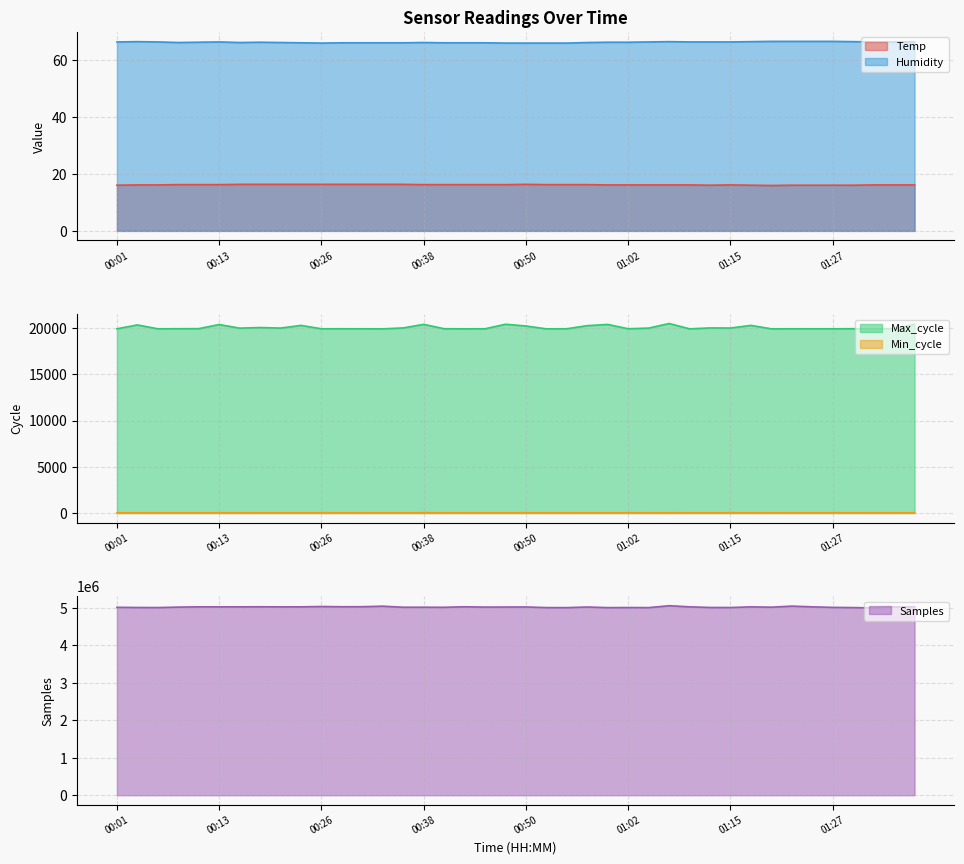

List the labels in order of Samples value, smallest first.

01:32, 00:55, 01:00, 01:05, 00:53, 01:29, 00:06, 01:02, 01:15, 00:03, 01:12, 01:27, 00:01, 00:40, 00:35, 00:38, 01:19, 00:08, 00:45, 00:47, 00:57, 00:50, 01:34, 01:17, 00:21, 01:36, 00:13, 01:24, 00:16, 00:23, 01:10, 00:11, 00:18, 00:43, 00:28, 00:30, 00:26, 00:33, 01:22, 01:07